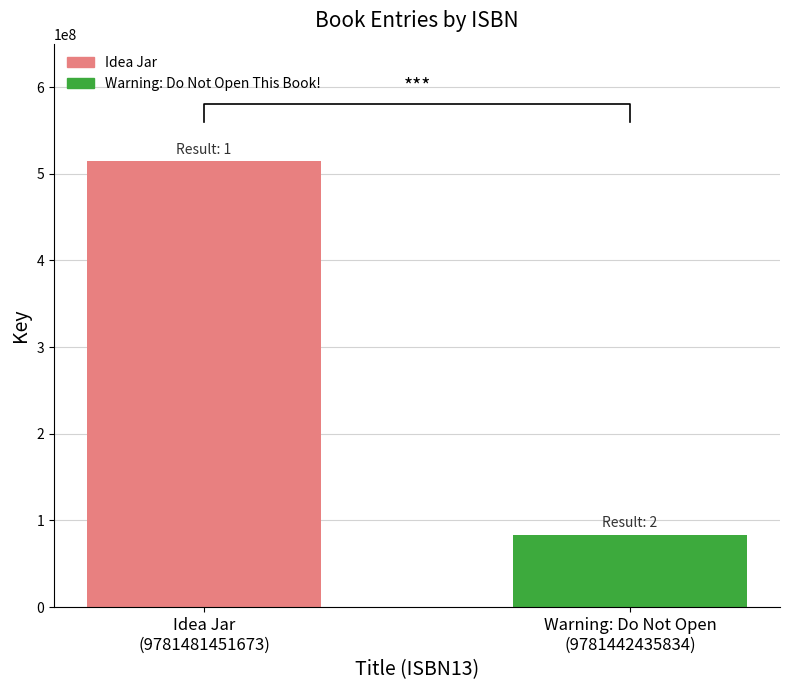

What is the smallest value displayed?

83463318